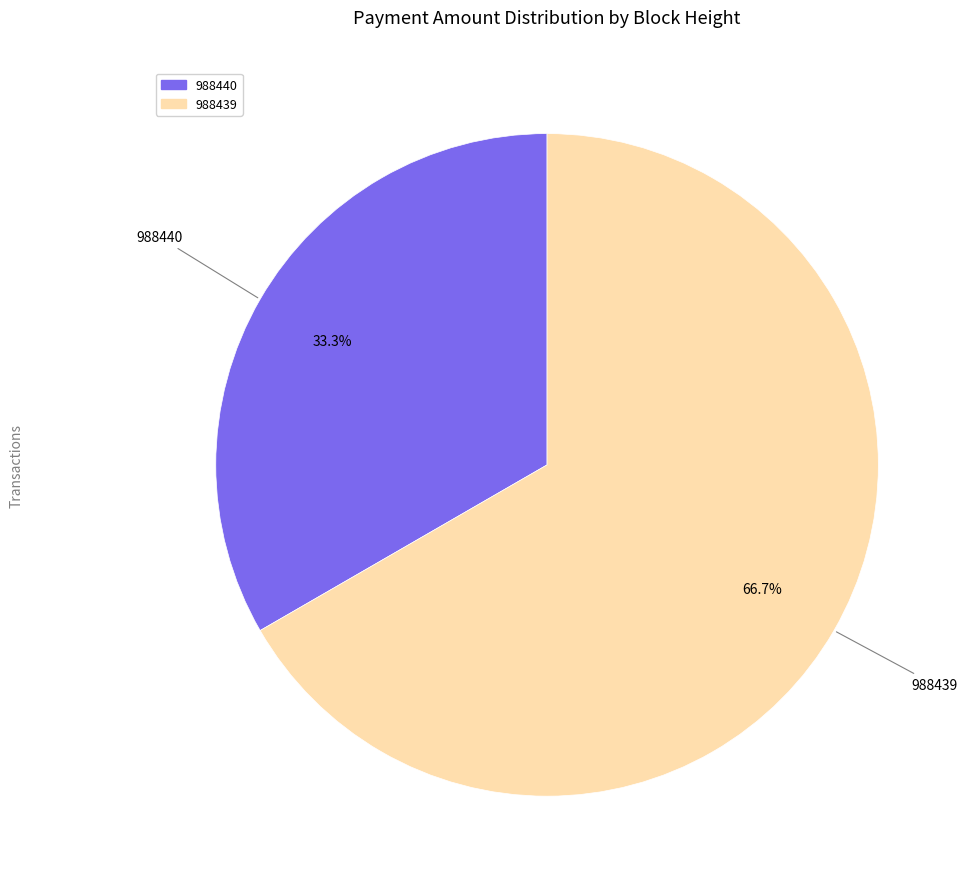

Count the number of slices in the pie.

2